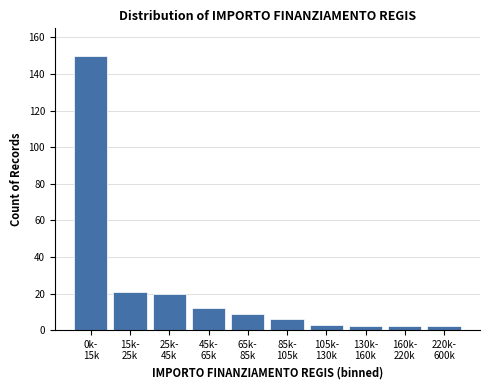

Reading left to right, list all the values displayed in this chart.

150	21	20	12	9	6	3	2	2	2